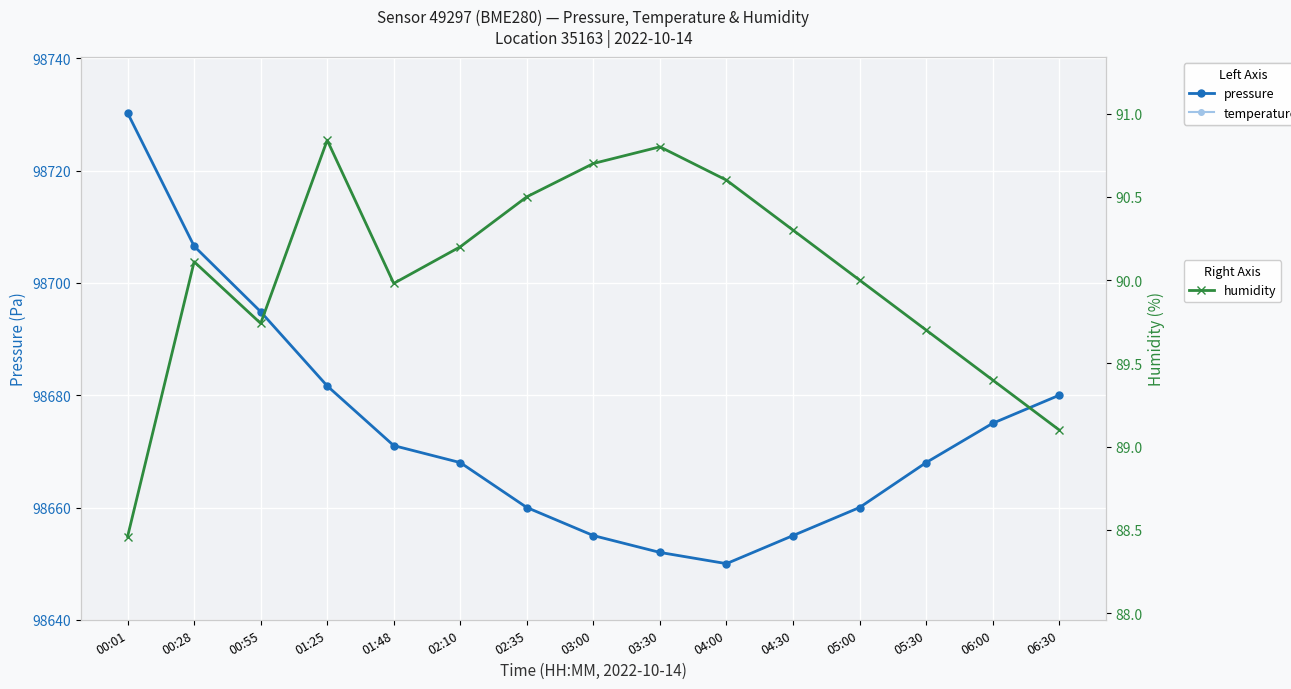

What is the difference between the second highest and second lowest values in the humidity series?

1.7